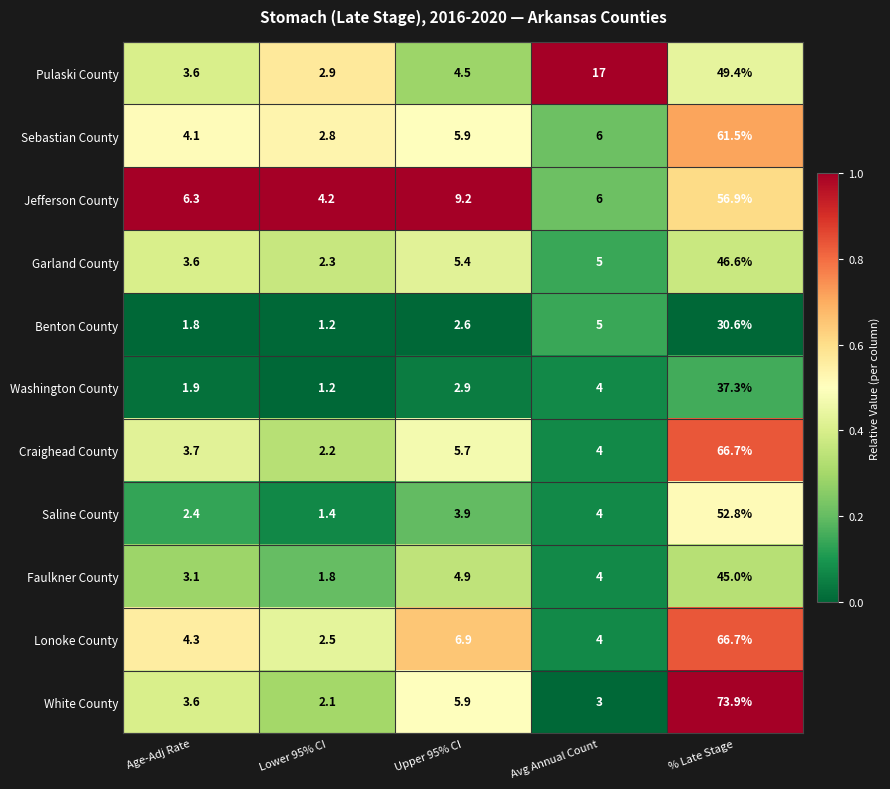

Is it true that Saline County equals 1.9 at Upper 95% CI?

False